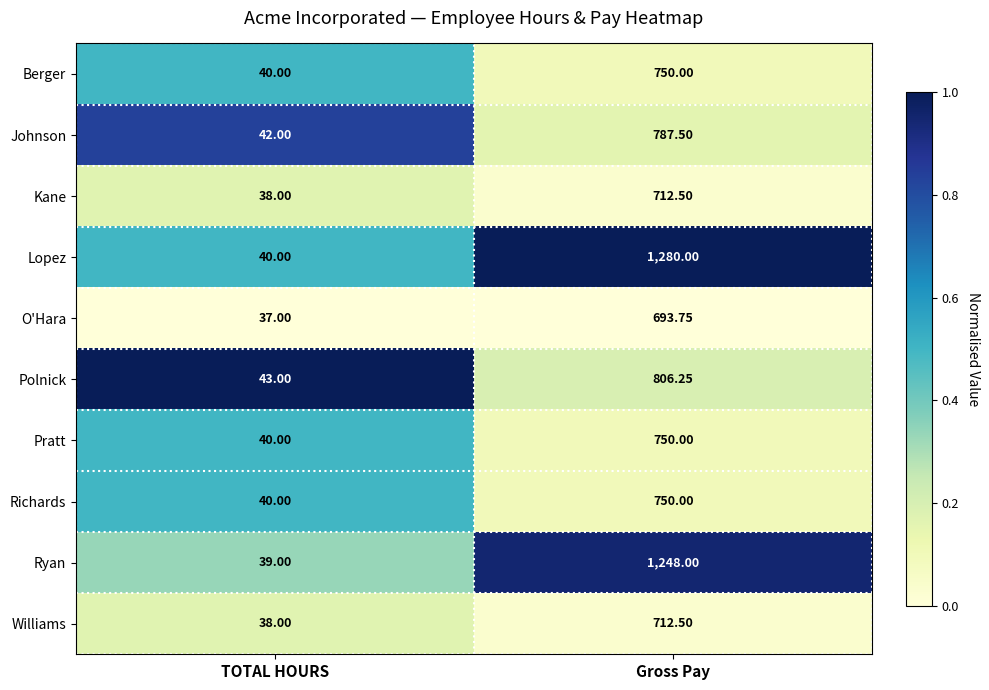

Which series has the largest range (max minus min)?

Lopez